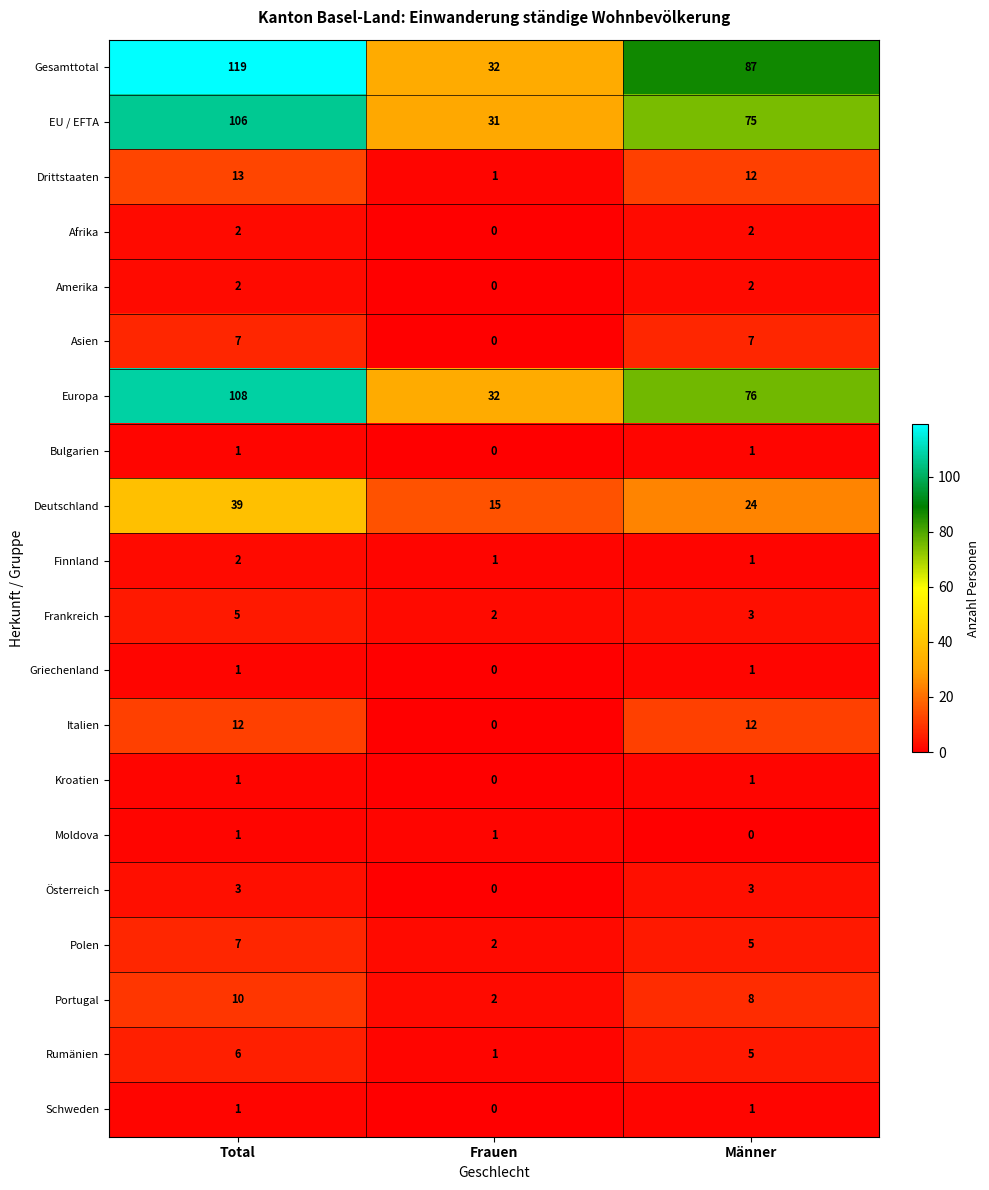

True or false: Griechenland has a value of 2 at Total.

False